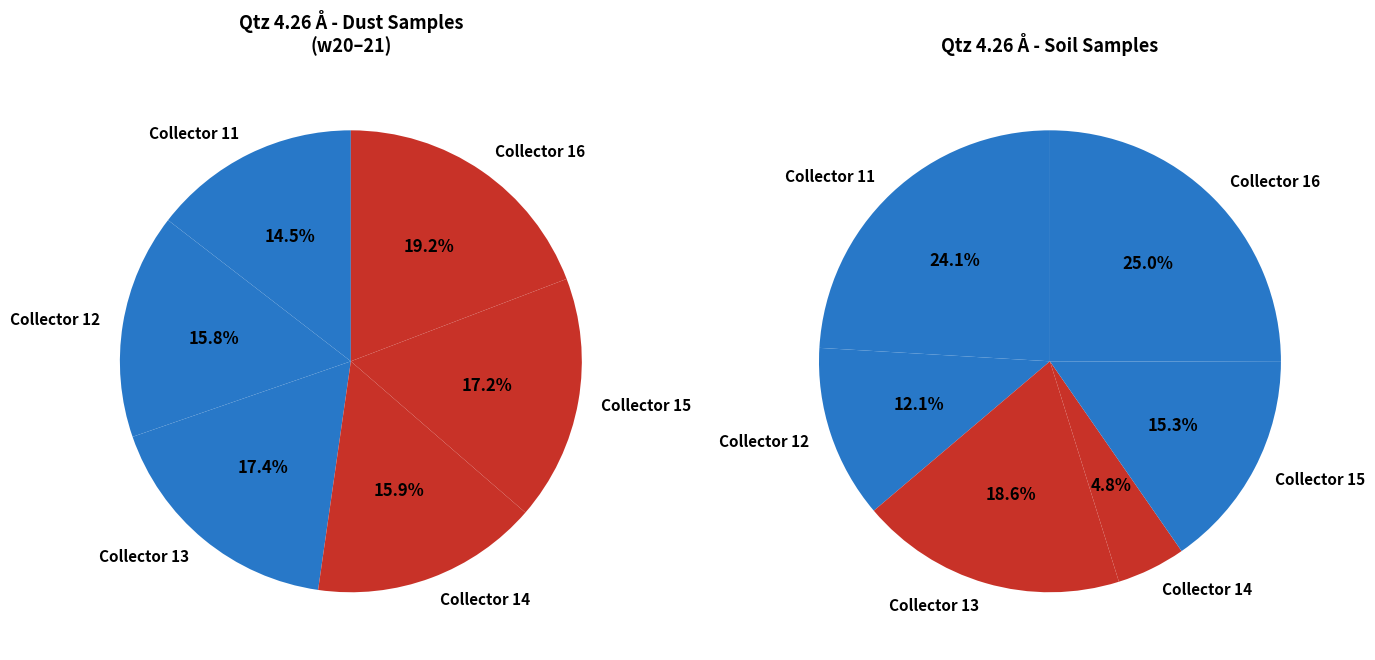

Does Collector 11 account for over 50% of the chart?

No